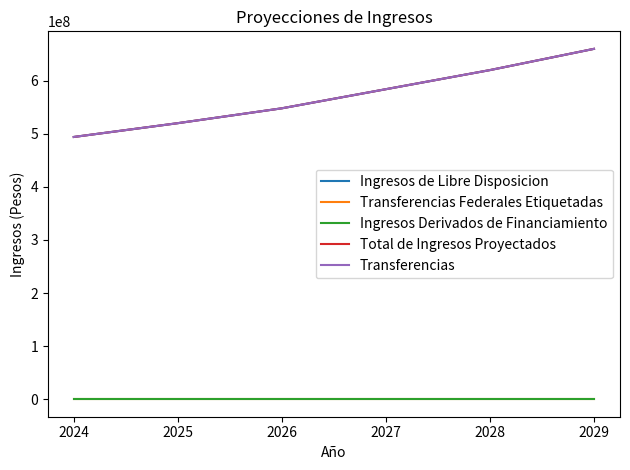

Does the chart have visible grid lines?

No